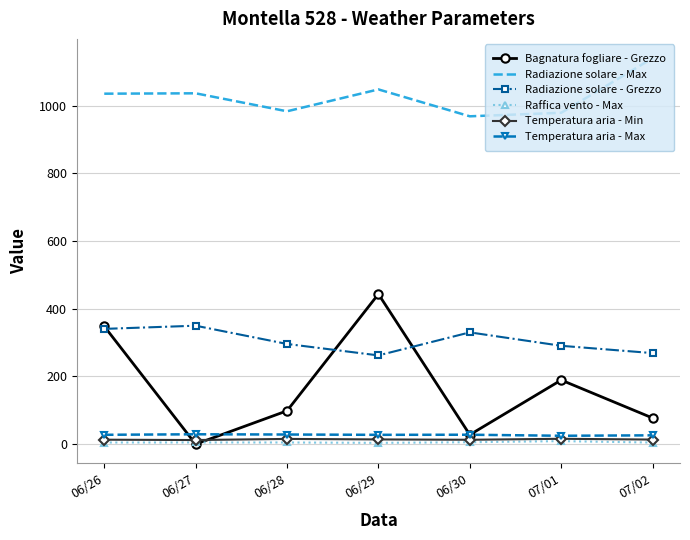

What position from the left is 06/27?

2